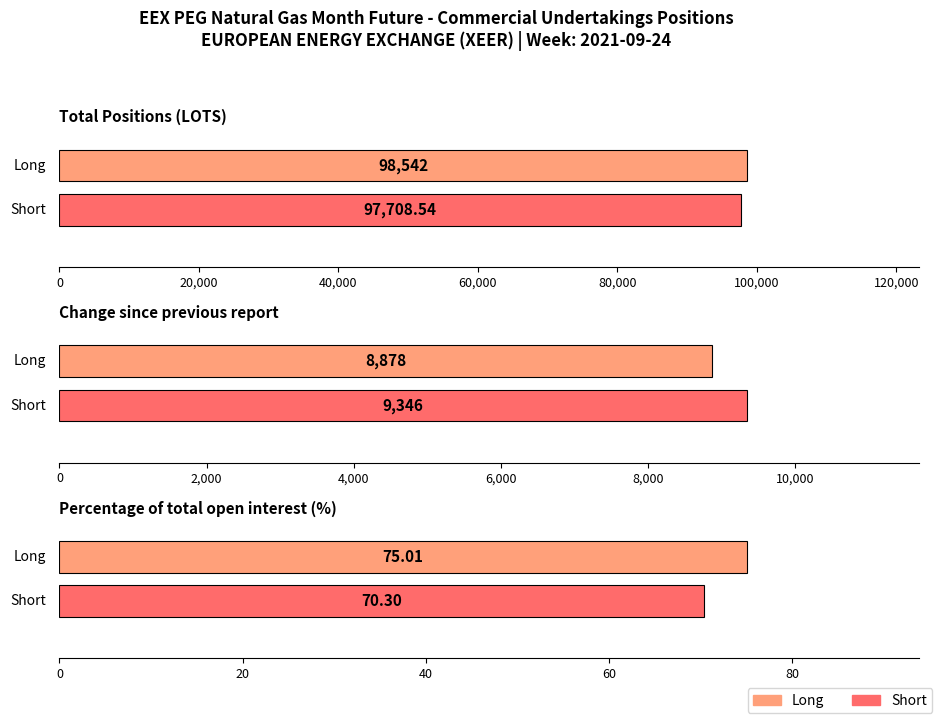

Is the value of Long at Change since previous report greater than the value of Short at Total Positions (LOTS)?

No